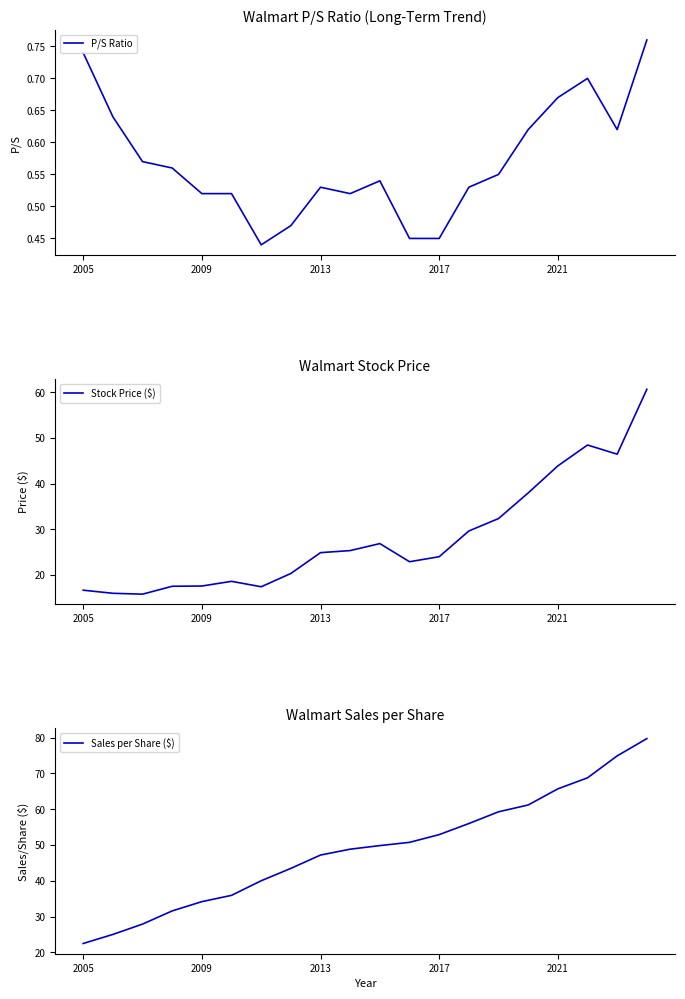

What are all the series names shown in the legend?

P/S Ratio, Stock Price ($), Sales per Share ($)